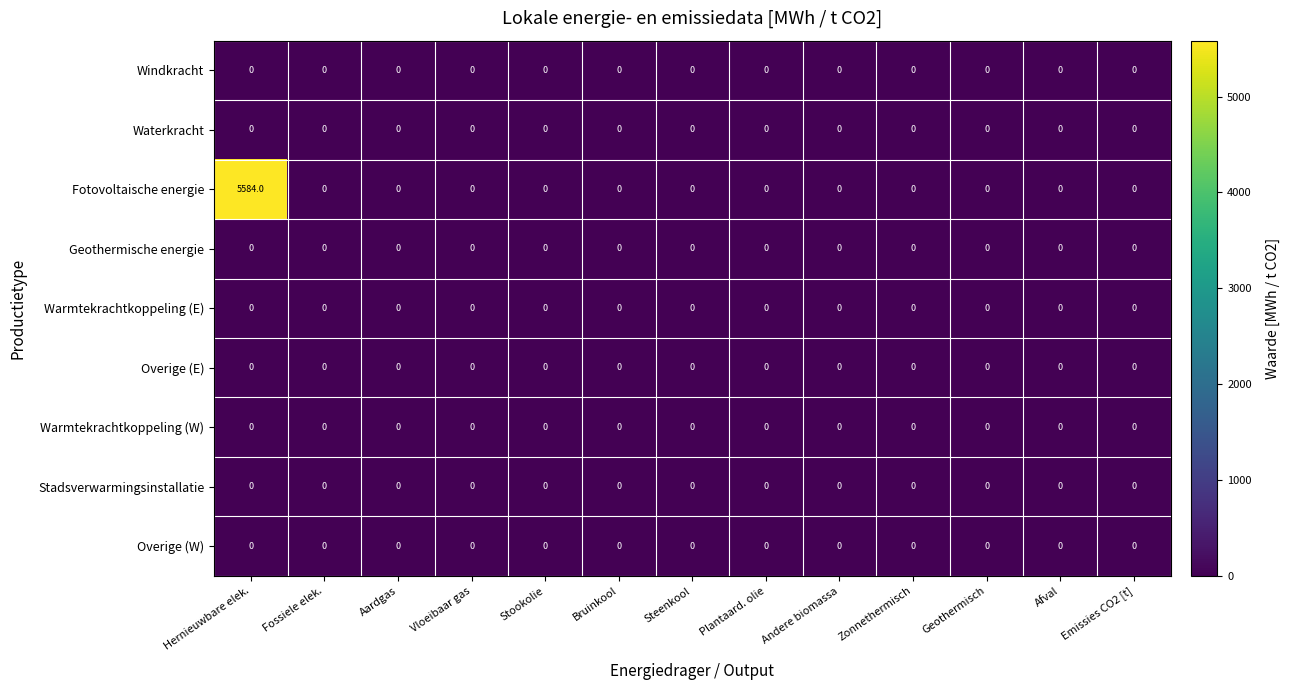

At which category is the sum across all series the highest?

Hernieuwbare elek.